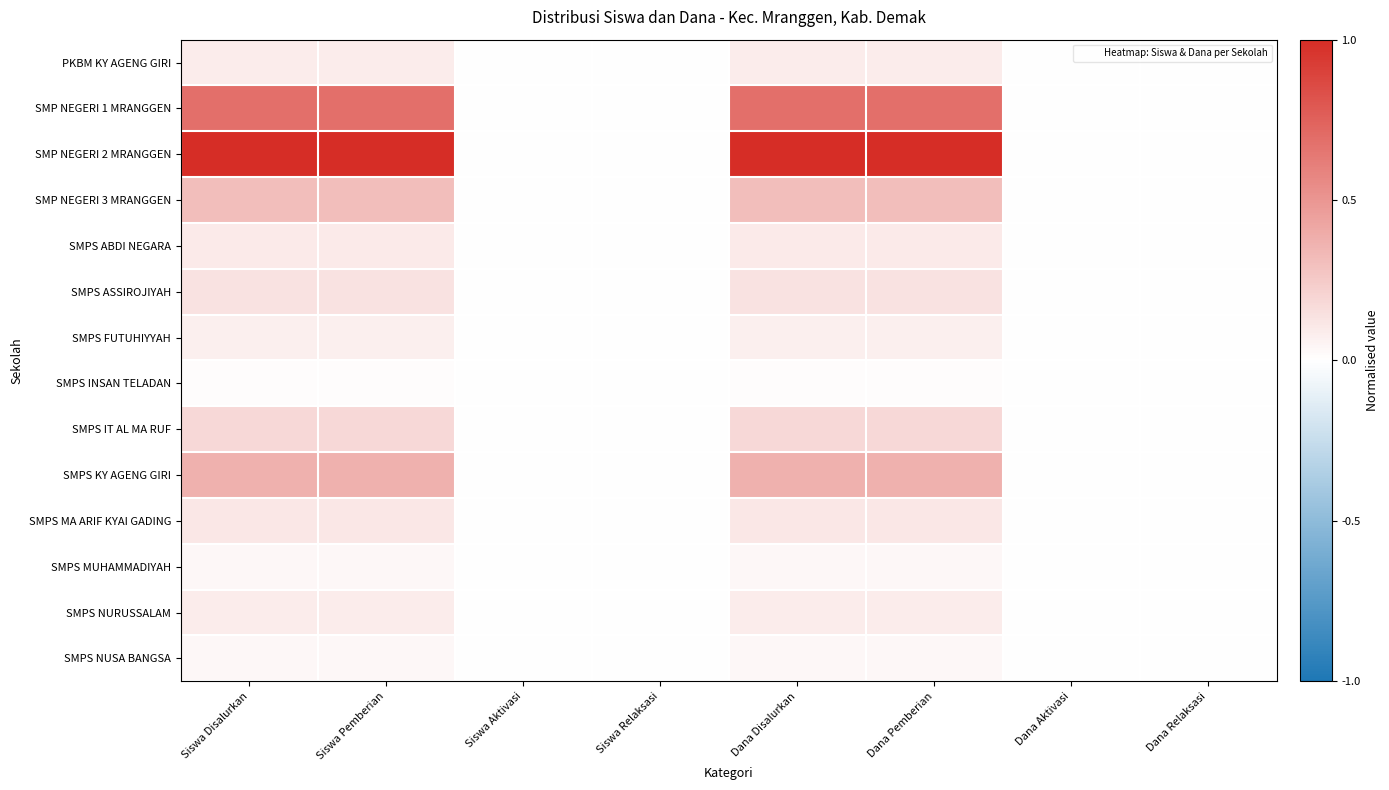

How many data points does each series have?

8